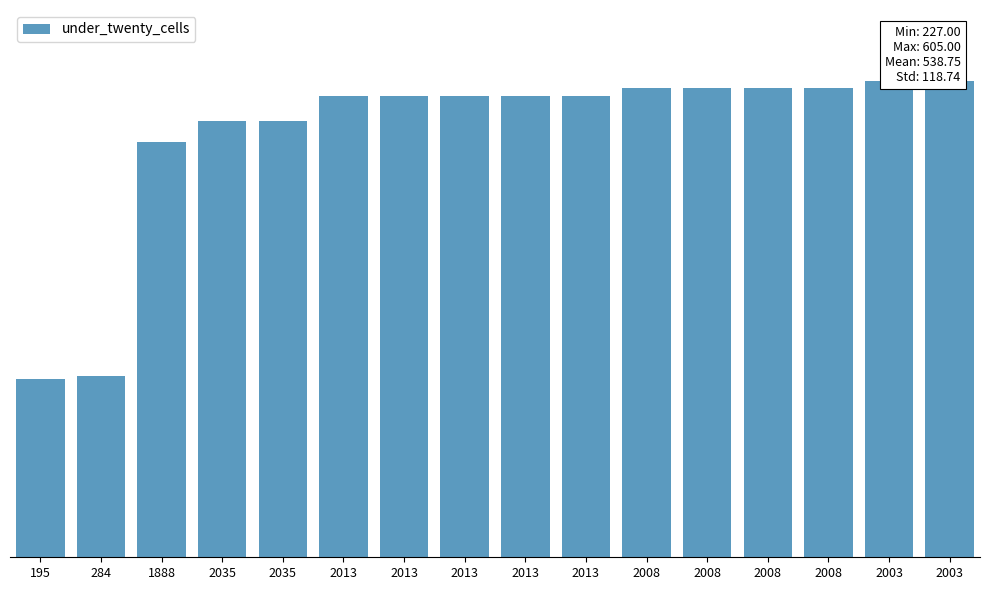

Which has a higher value, 2013 or 2008?

2008